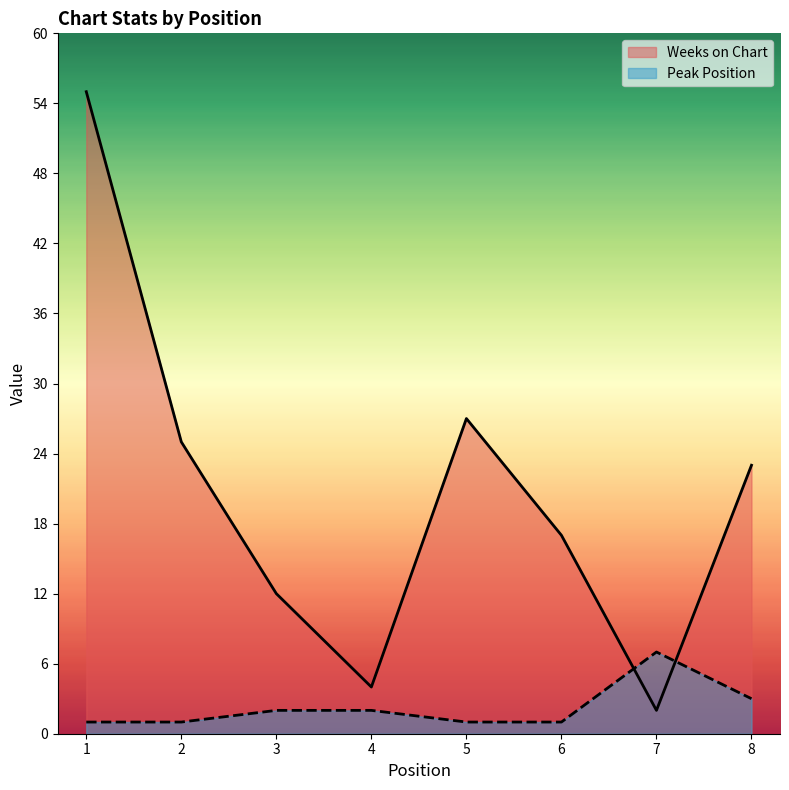

At which label does Peak Position first exceed 2?

7